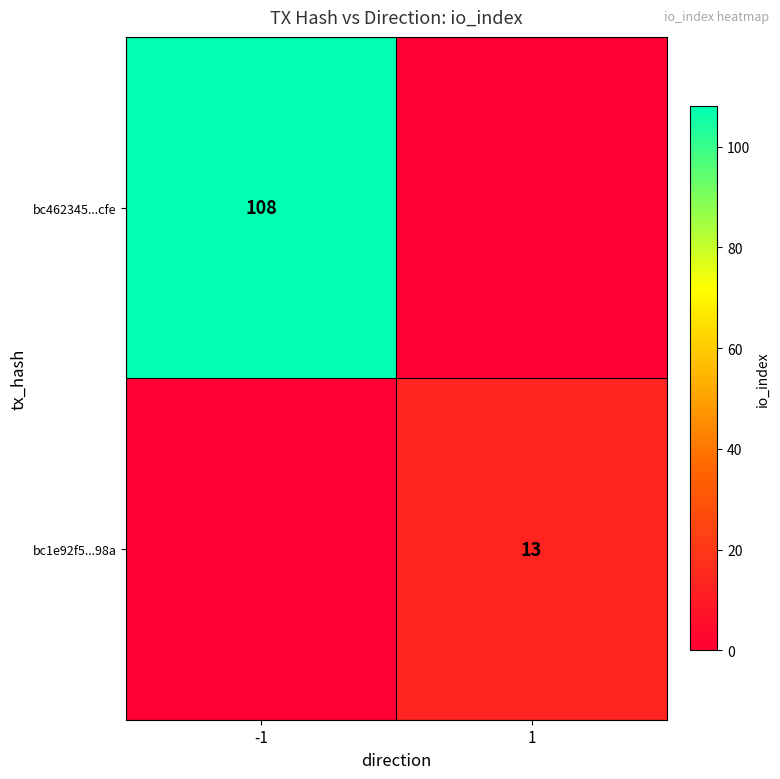

Is it true that bc462345...cfe equals 144 at -1?

False